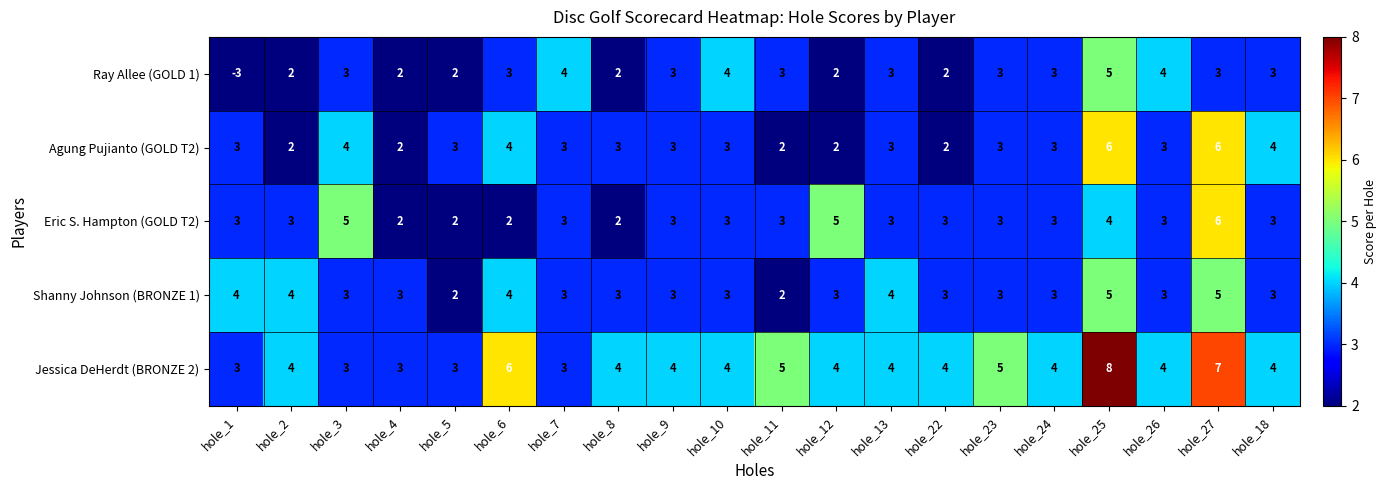

What is the average value of the Eric S. Hampton (GOLD T2) series?

3